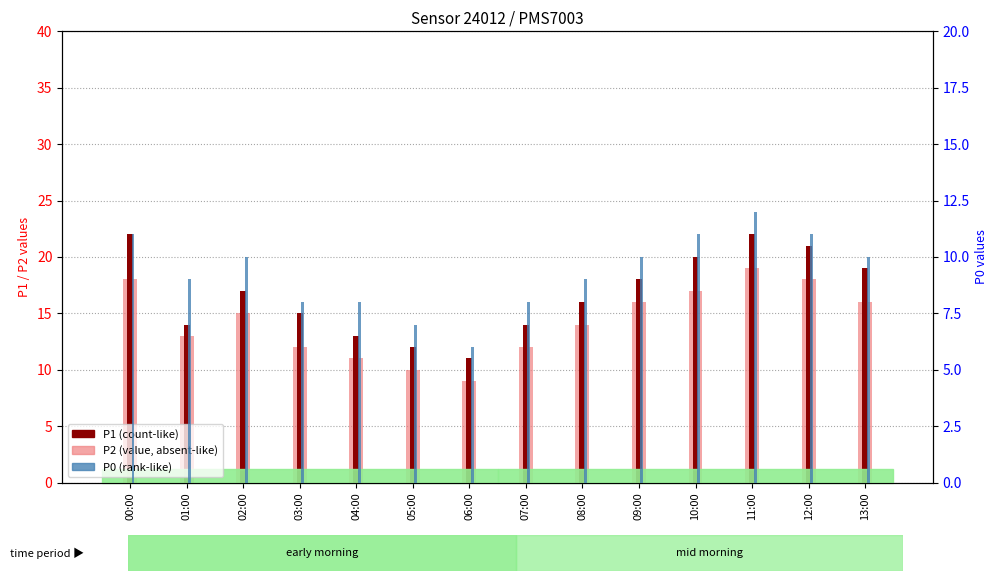

What is the difference between the maximum and minimum values in the P1 series?

11